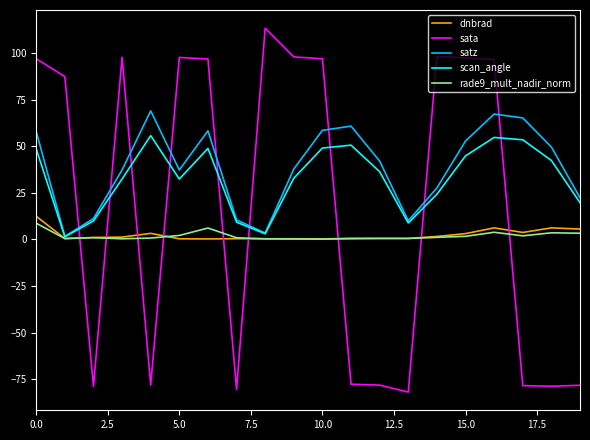

What is the highest value of the sata series?

113.3